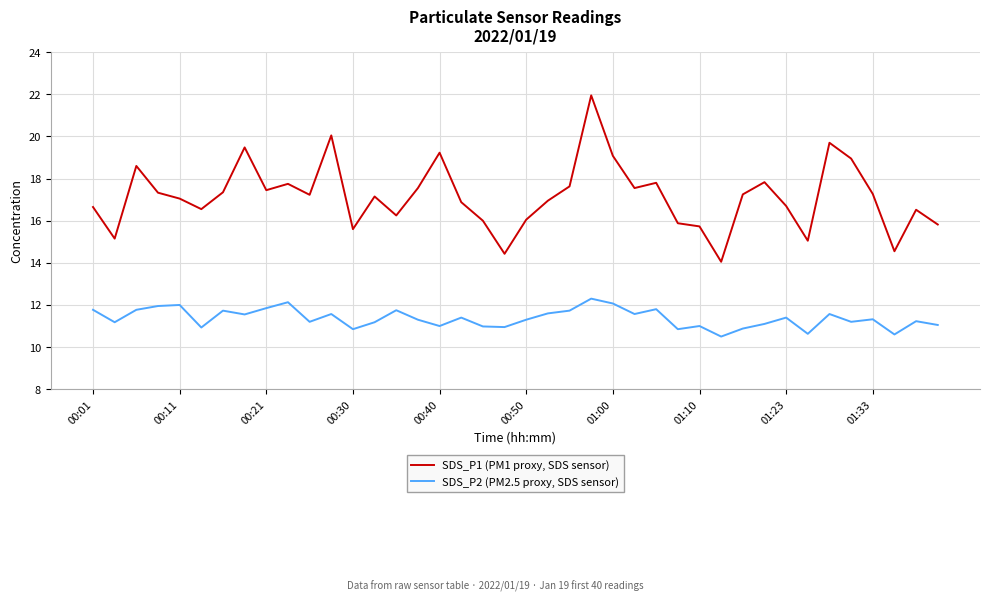

How many lines are shown in the chart?

2